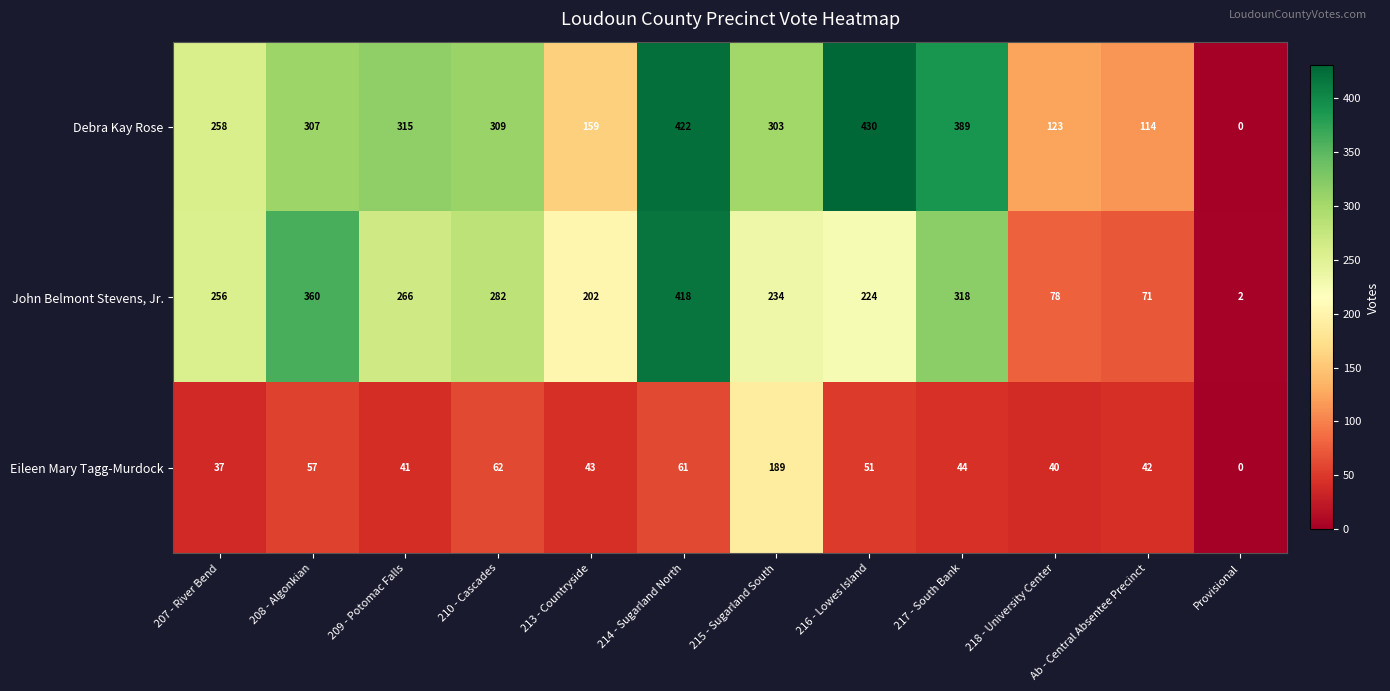

What is the spread (max minus min) of values at 208 - Algonkian?

303